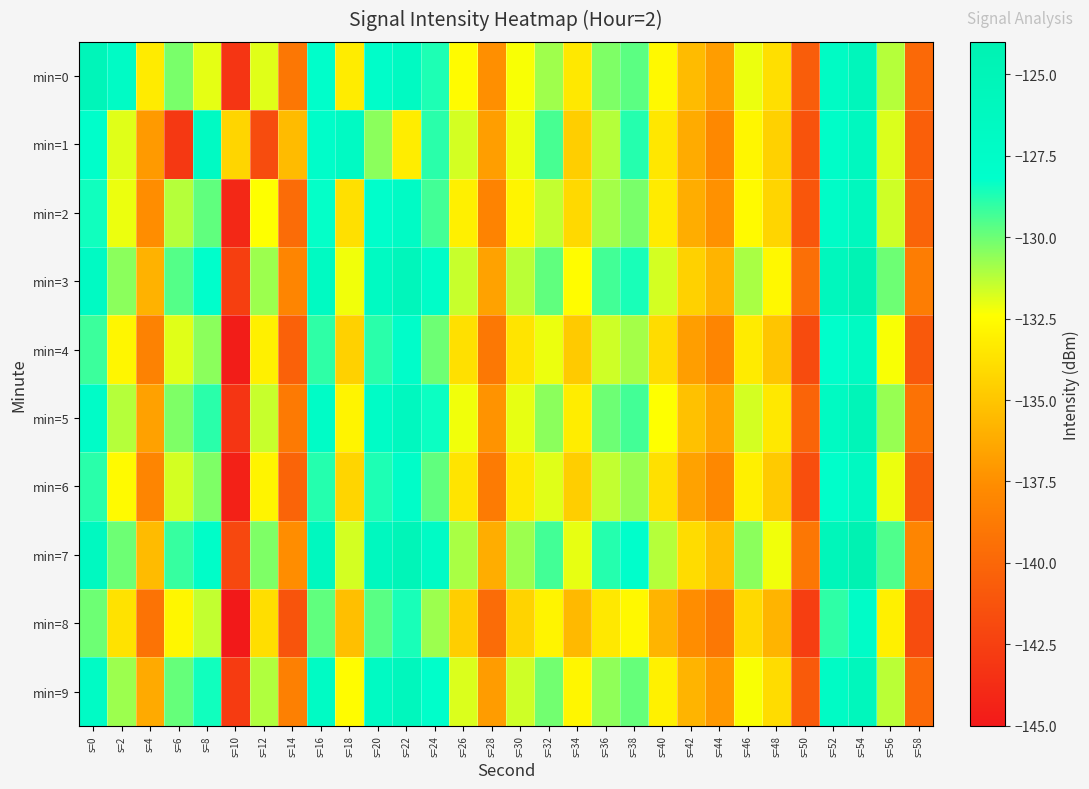

What is the greatest value displayed?

-123.9